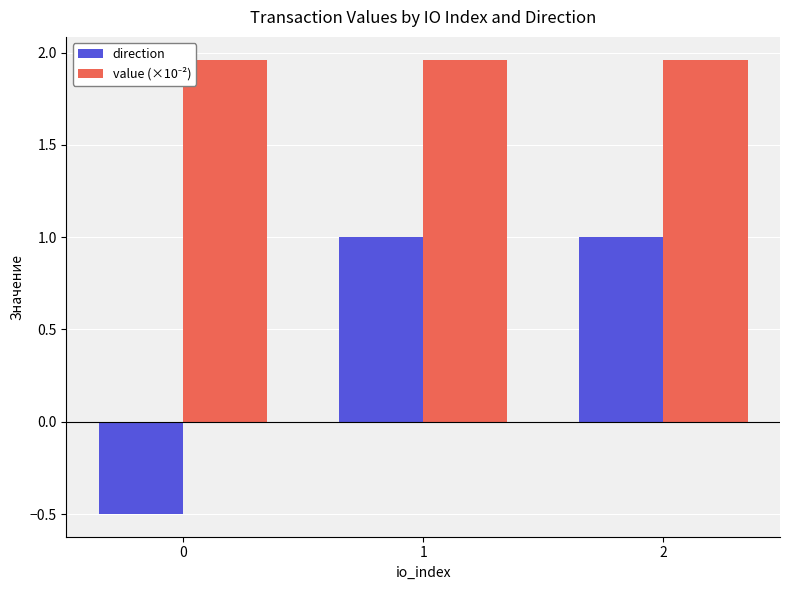

How many bars are there in each group?

2